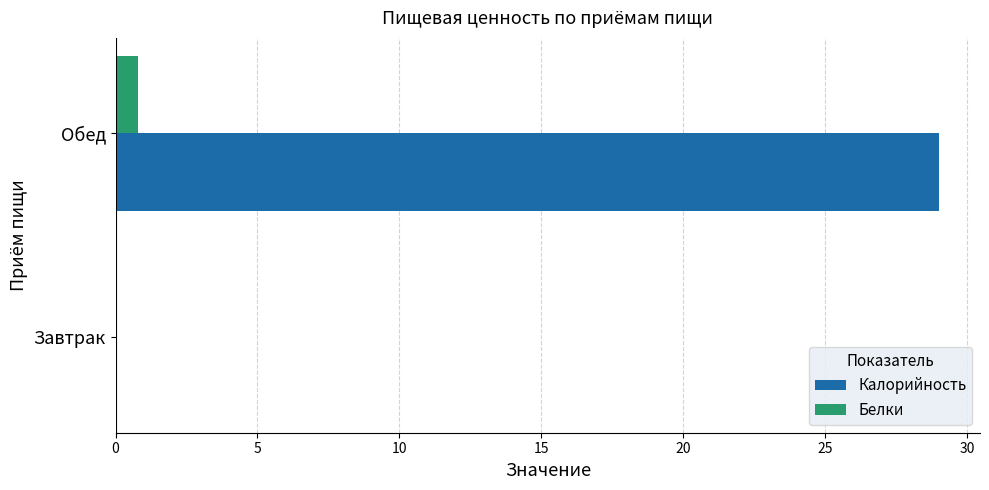

Where is Калорийность nearest to the value 14?

Завтрак